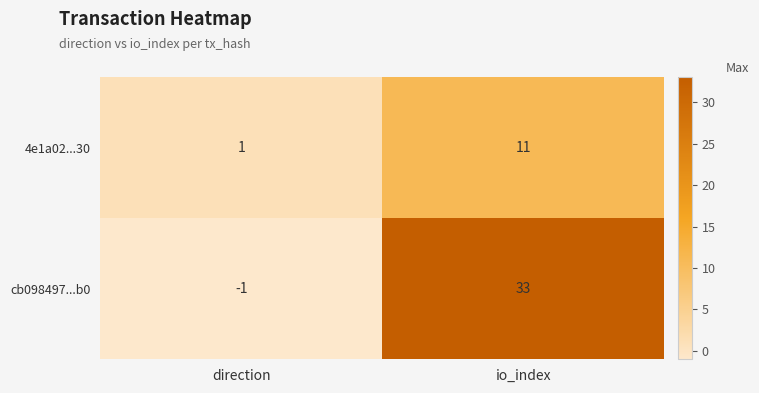

What is the sum of the values at io_index and direction?

14